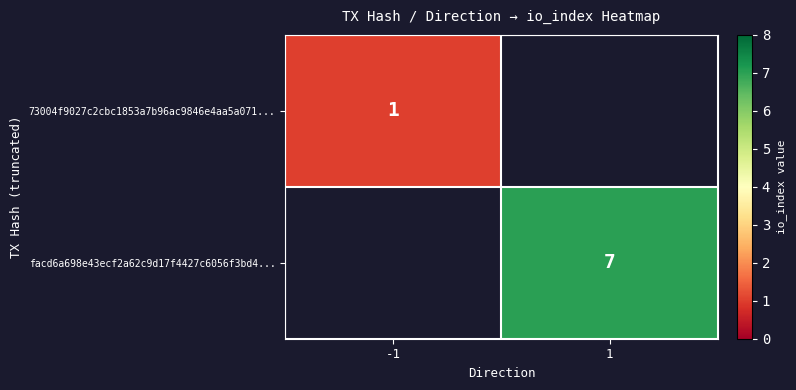

Is the value of 73004f9027c2cbc1853a7b96ac9846e4aa5a071... at -1 greater than the value of facd6a698e43ecf2a62c9d17f4427c6056f3bd4... at 1?

No